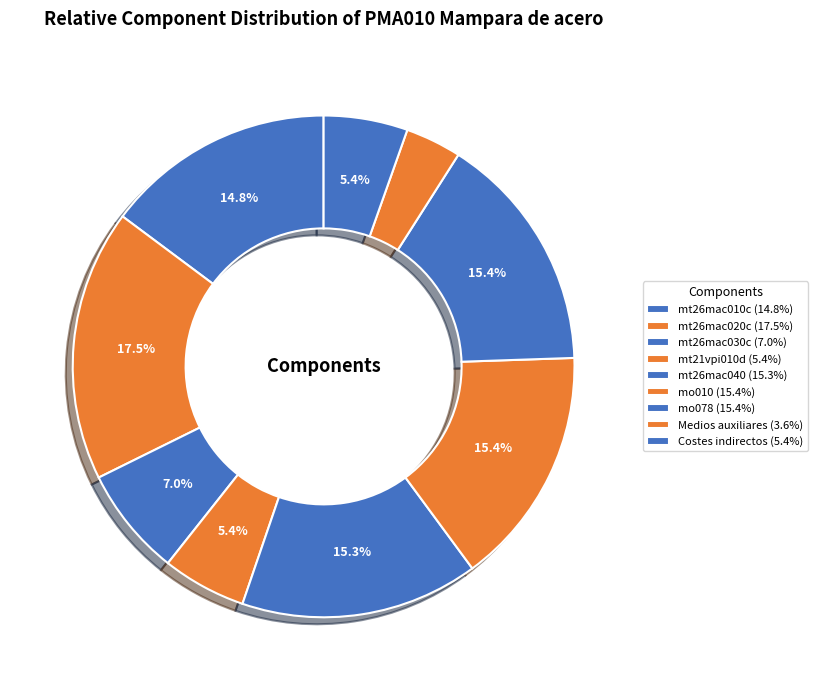

Count the number of slices in the pie.

9